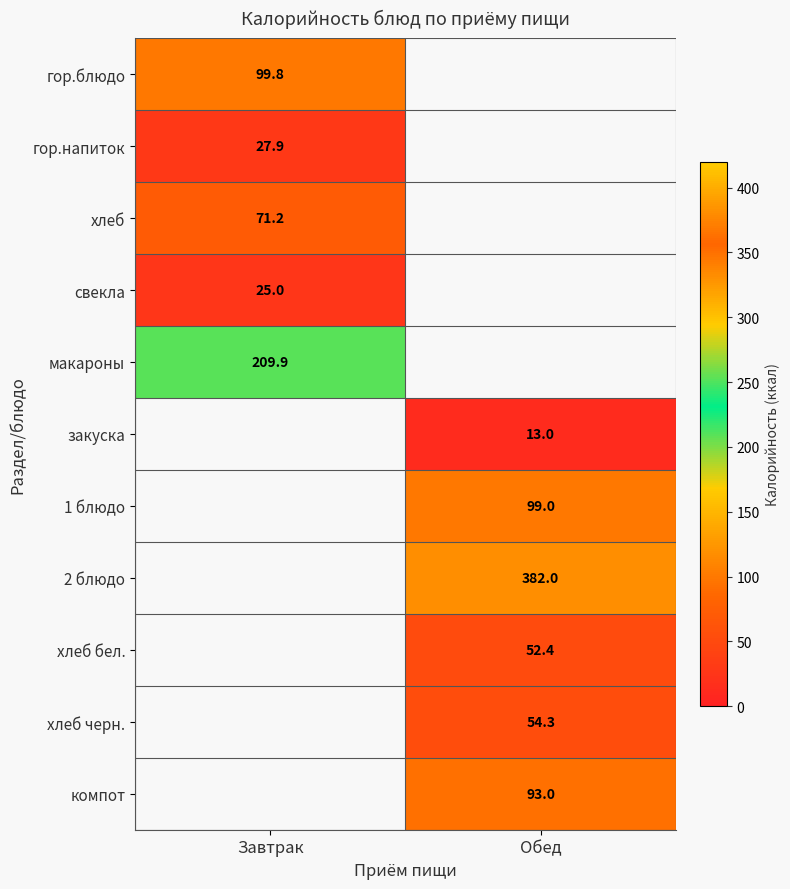

The value of 1 блюдо at Обед is 99.0. True or false?

True